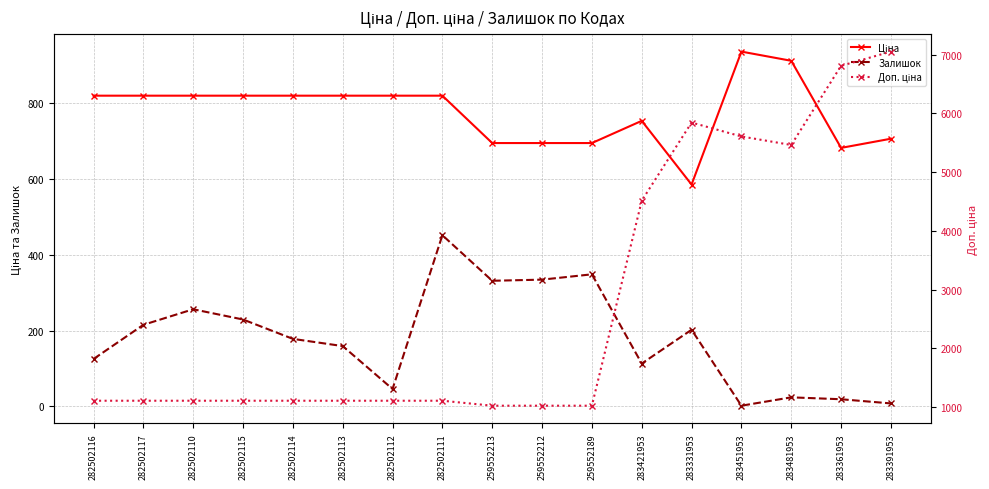

At 282502112, list the series in order from smallest to largest.

Залишок, Ціна, Доп. ціна